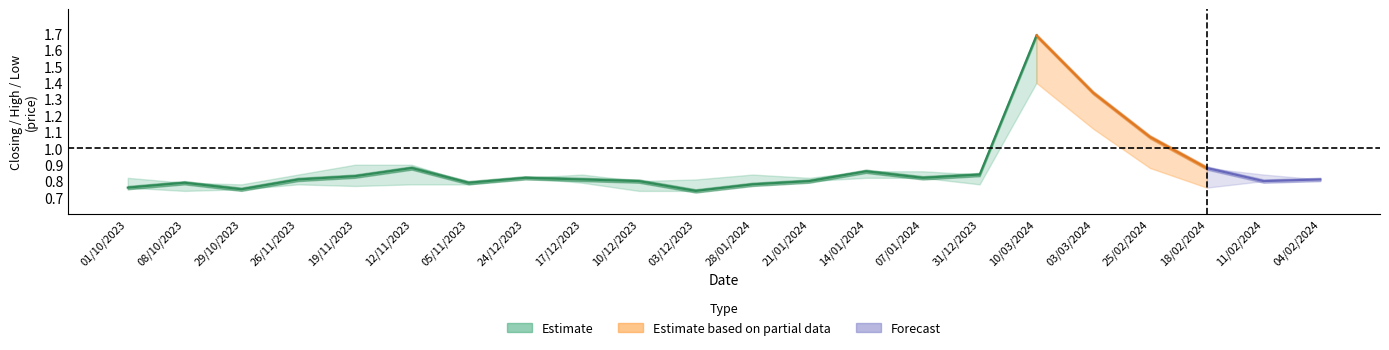

Is it true that High equals 0.5 at 21?

False